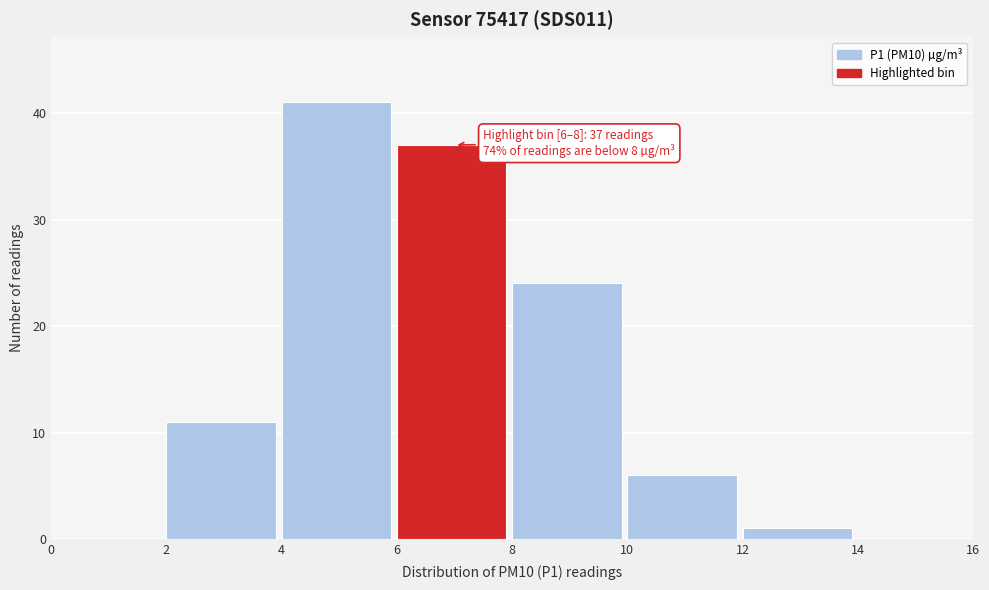

Over which range of the x-axis is the bar tallest?

4 to 6